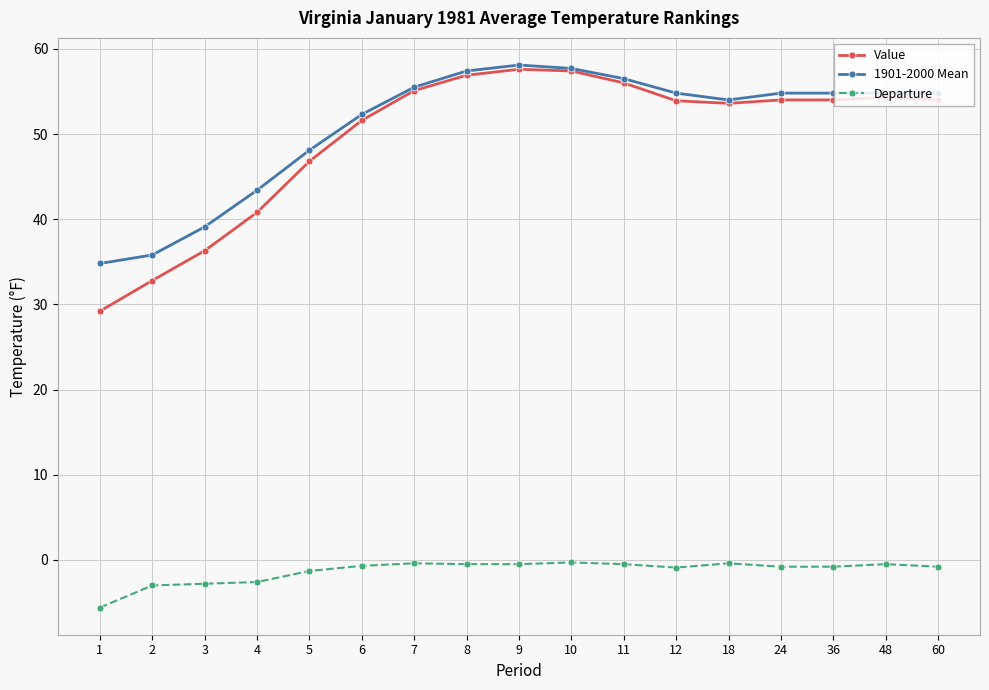

Which series has the largest range (max minus min)?

Value